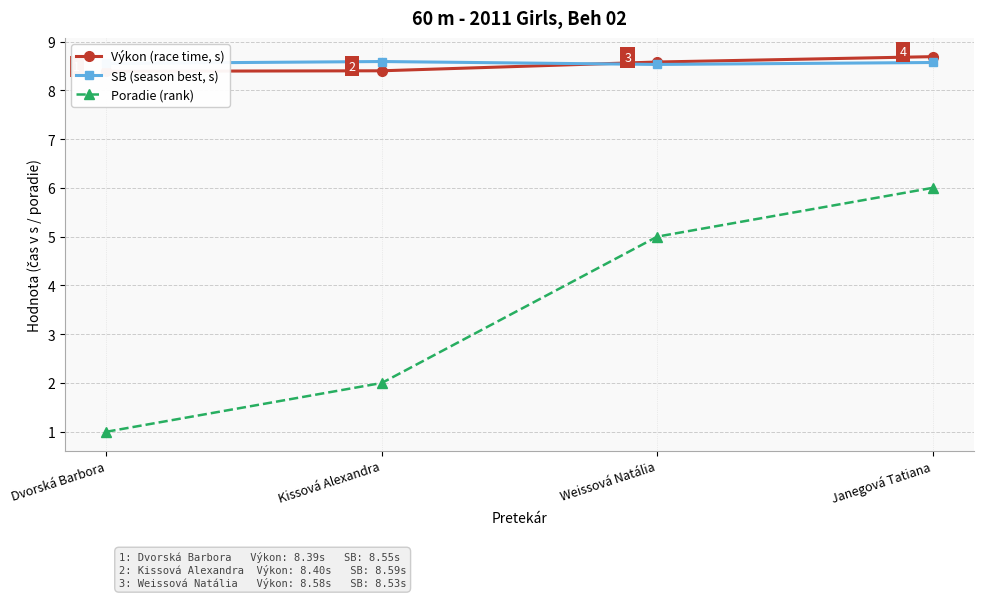

Does the chart display data point markers on the line(s)?

Yes